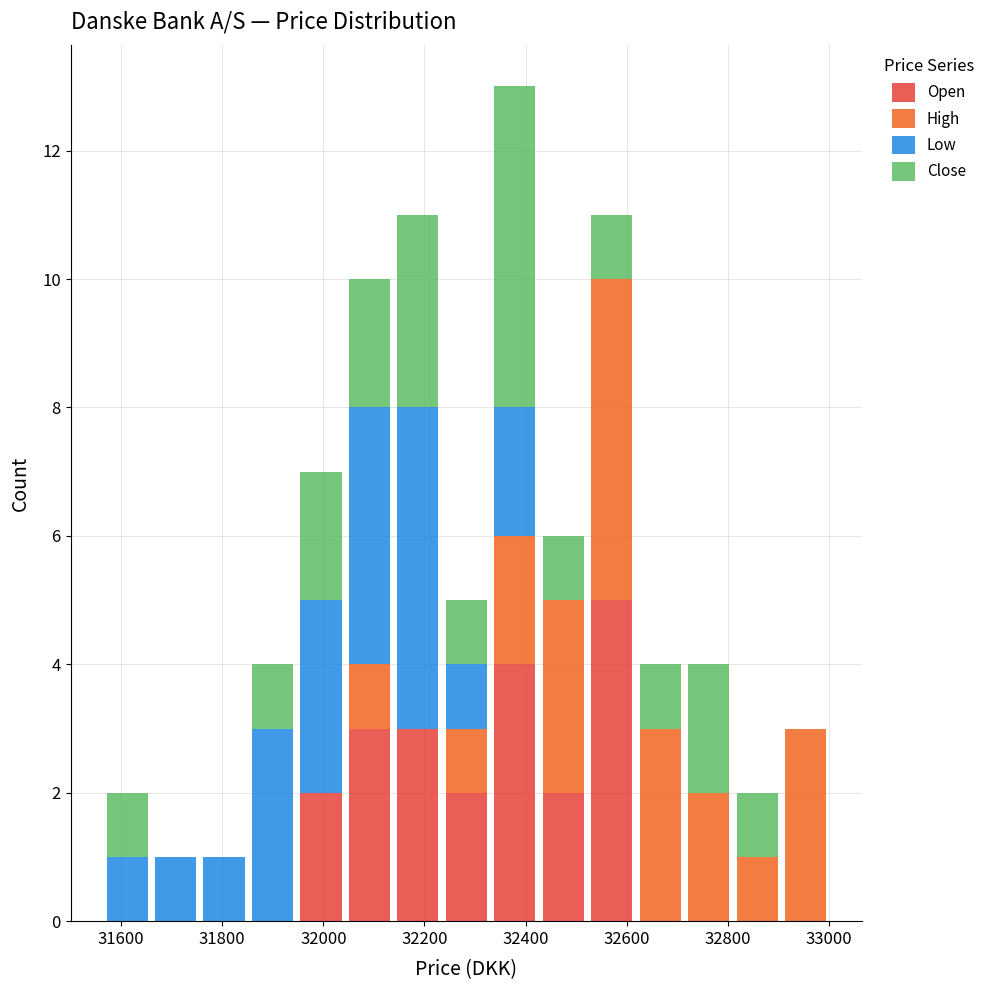

Which range on the x-axis has the tallest stacked bar (by total height)?

32340 to 32420